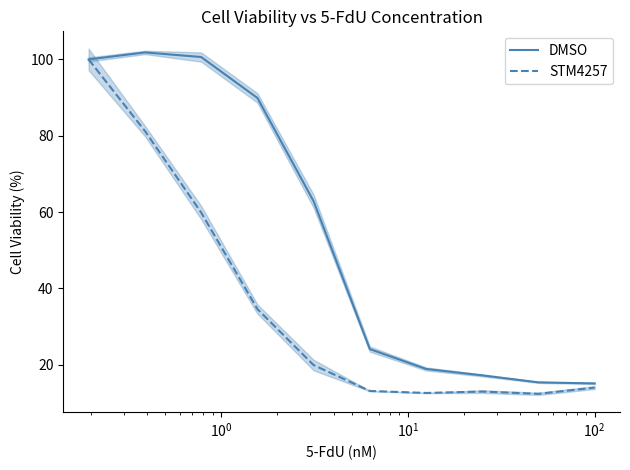

How many data points does each series have?

10